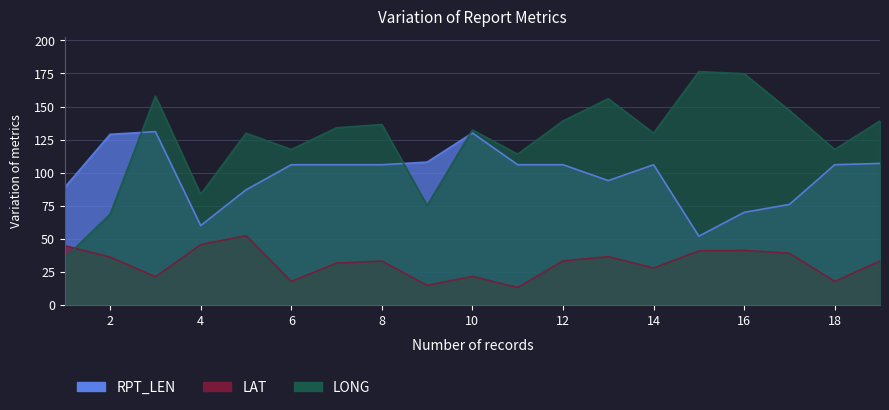

Which series changed the most between 15 and 19?

RPT_LEN